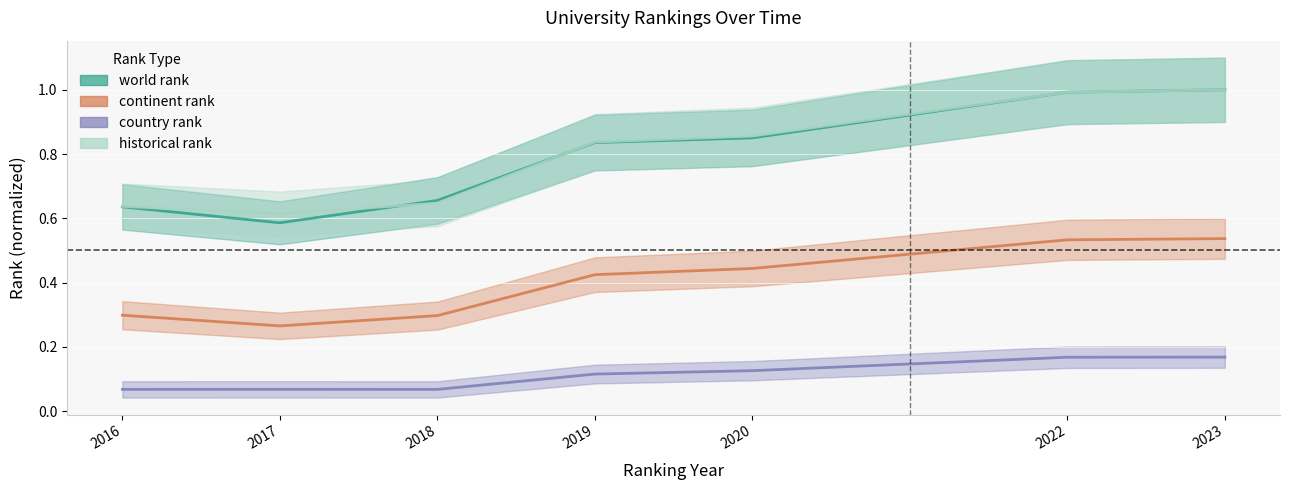

How many intersections are there between historical rank and world rank?

2